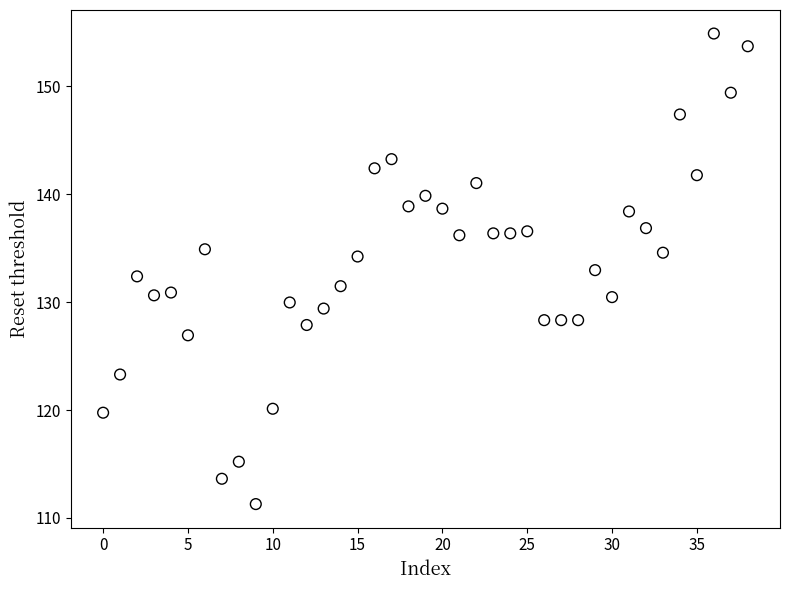

What is the range of Y values (max minus min)?

43.6